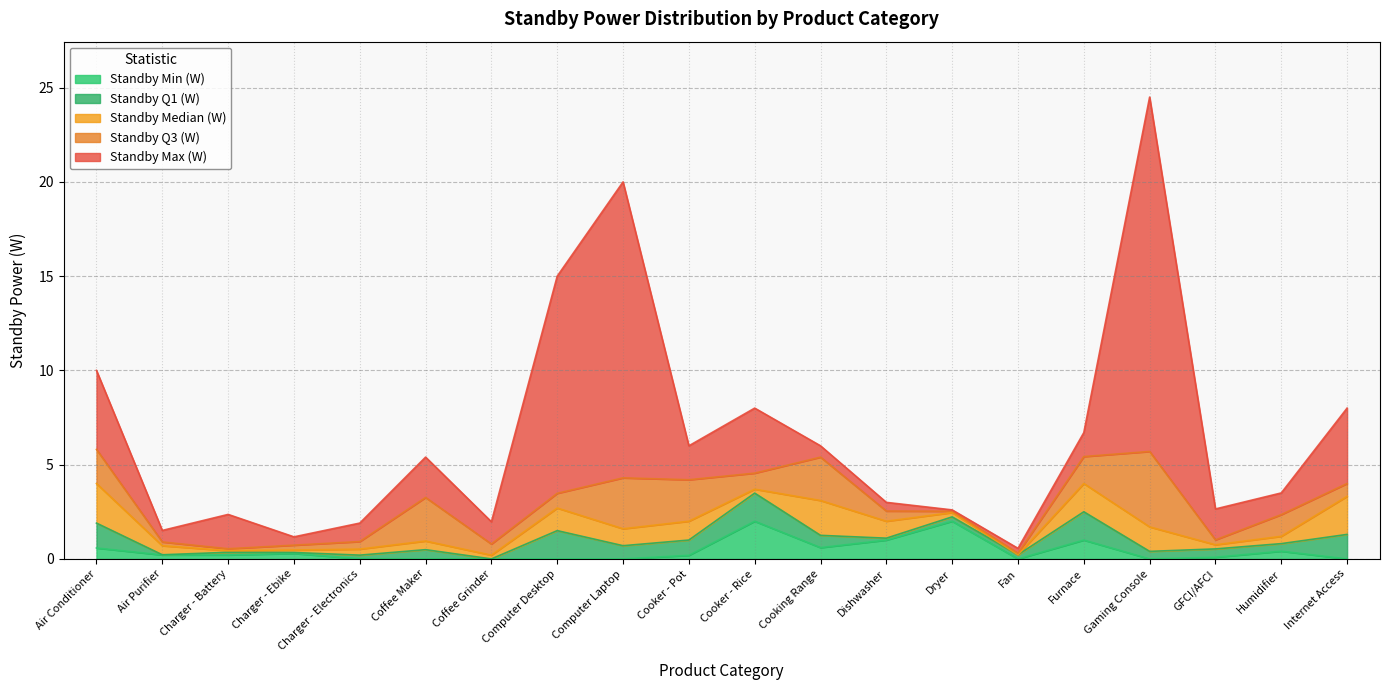

What position from the left is Fan?

15